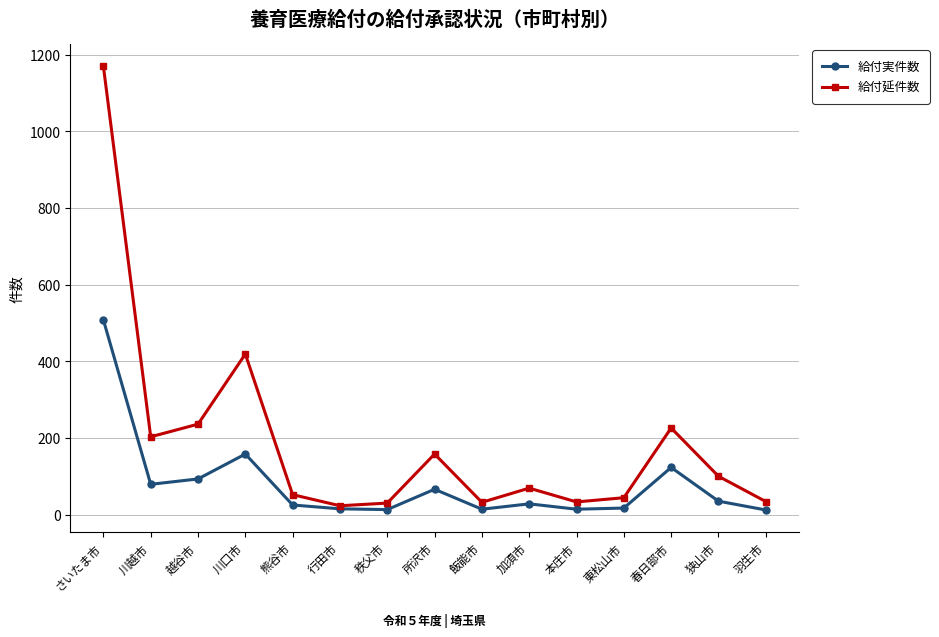

What is the sum of the 給付実件数 values at さいたま市 and 狭山市?

543